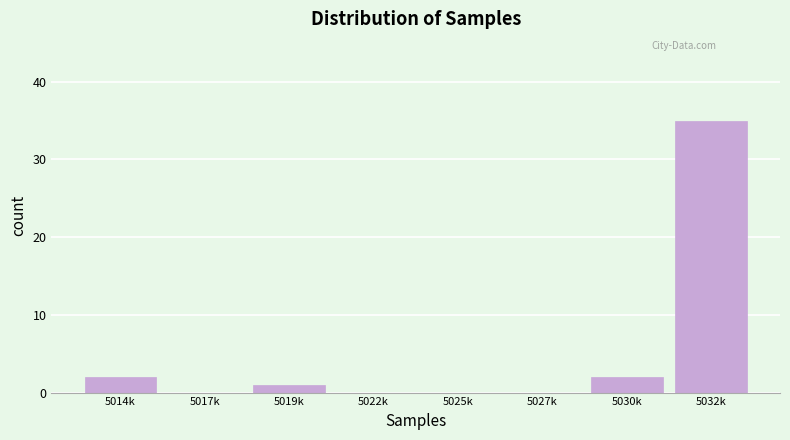

Reading left to right, list all the values displayed in this chart.

5014k=2	5017k=0	5019k=1	5022k=0	5025k=0	5027k=0	5030k=2	5032k=35